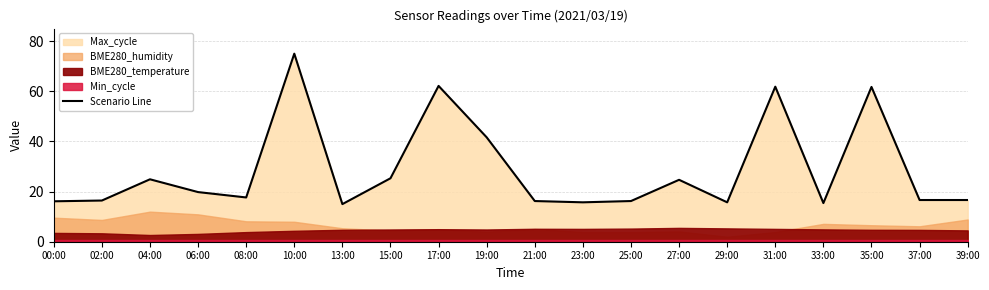

What is the maximum value shown in the chart?

75.0